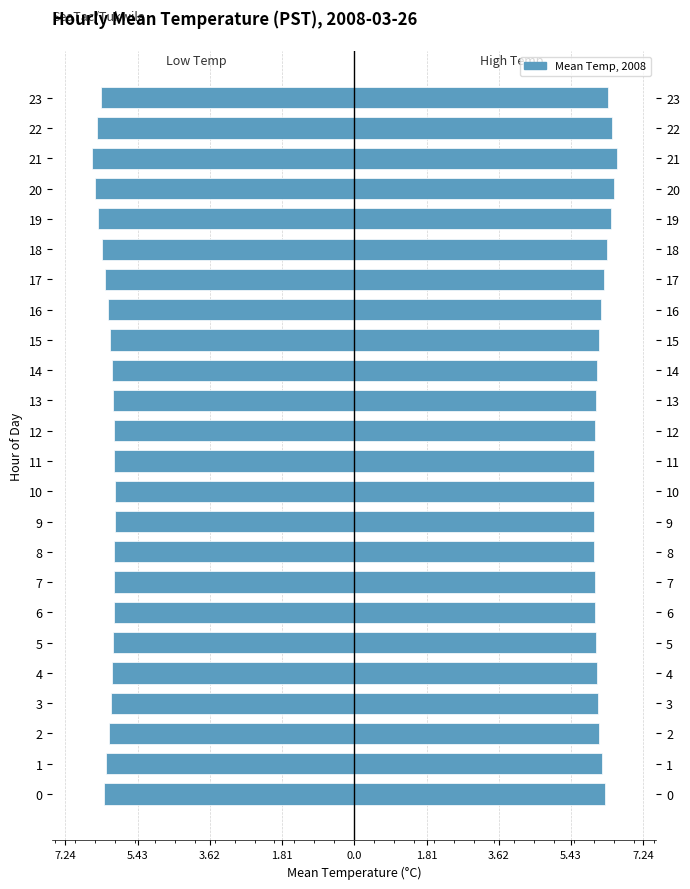

Is the value of Mean Temp (C) at 14 greater than the value of Left (Female-style) at 4?

Yes